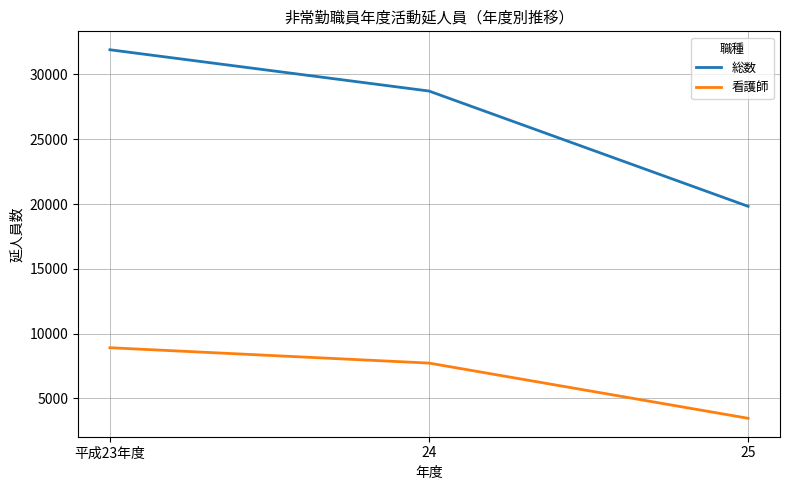

Read the 看護師 value at 24, to the nearest 100.

7700